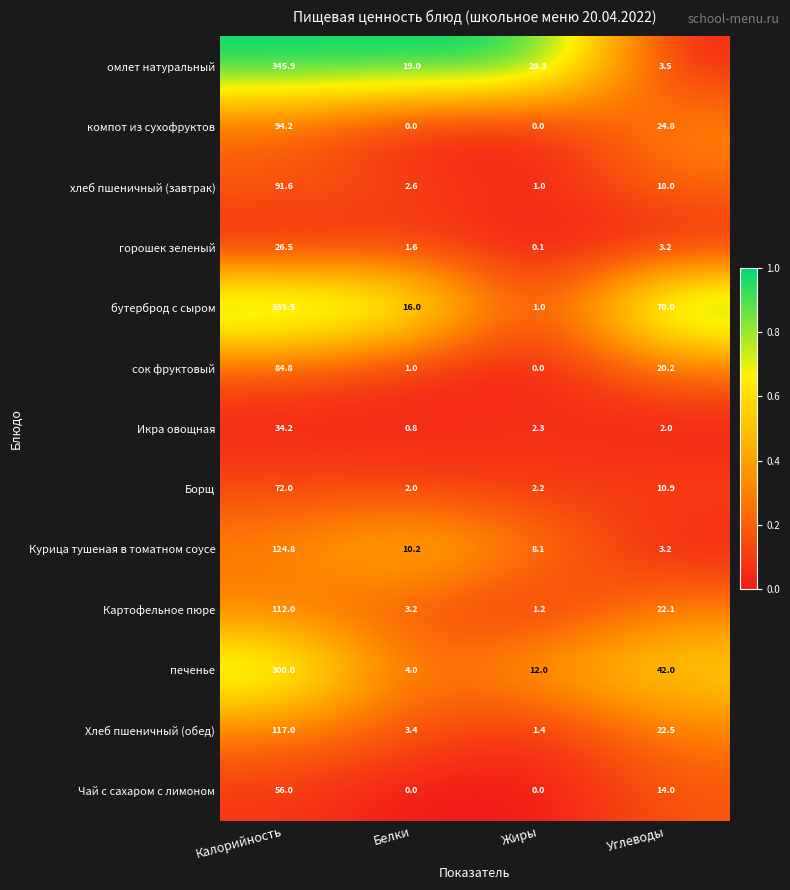

What is the sum of all компот из сухофруктов values?

119.0